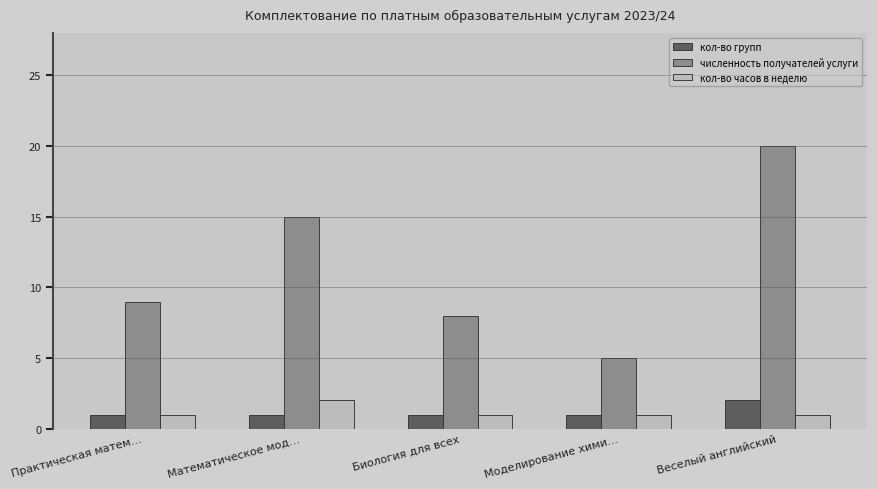

What is the smallest value displayed?

1